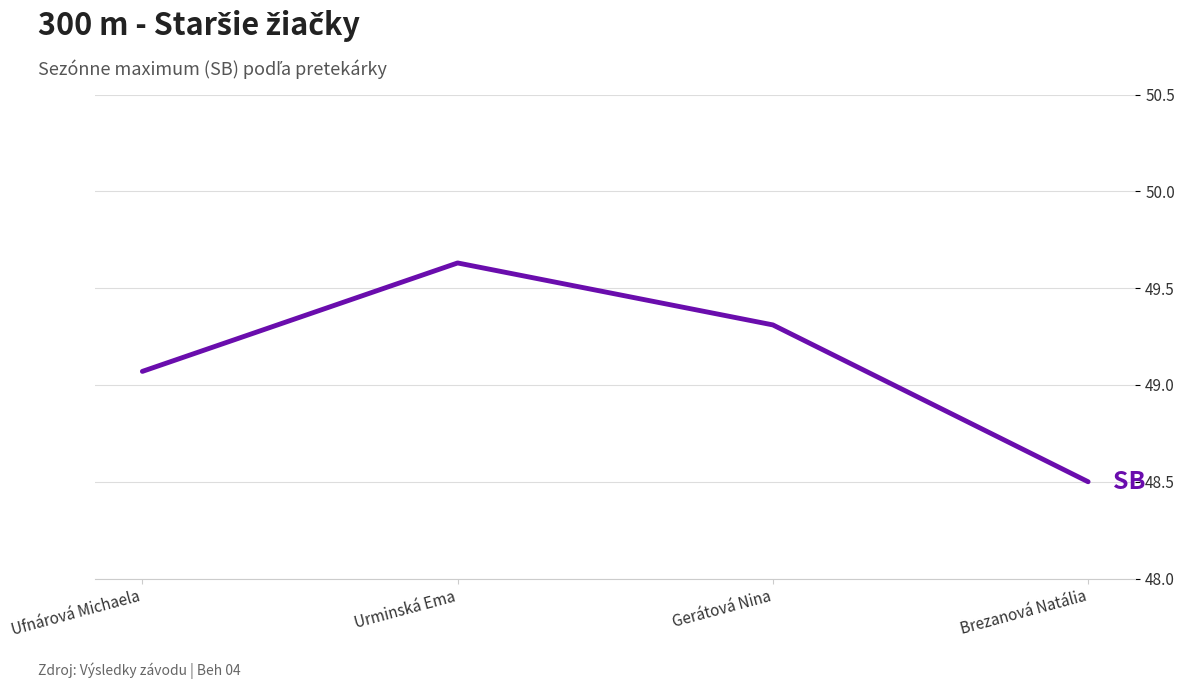

Between Gerátová Nina and Urminská Ema, which is larger?

Urminská Ema